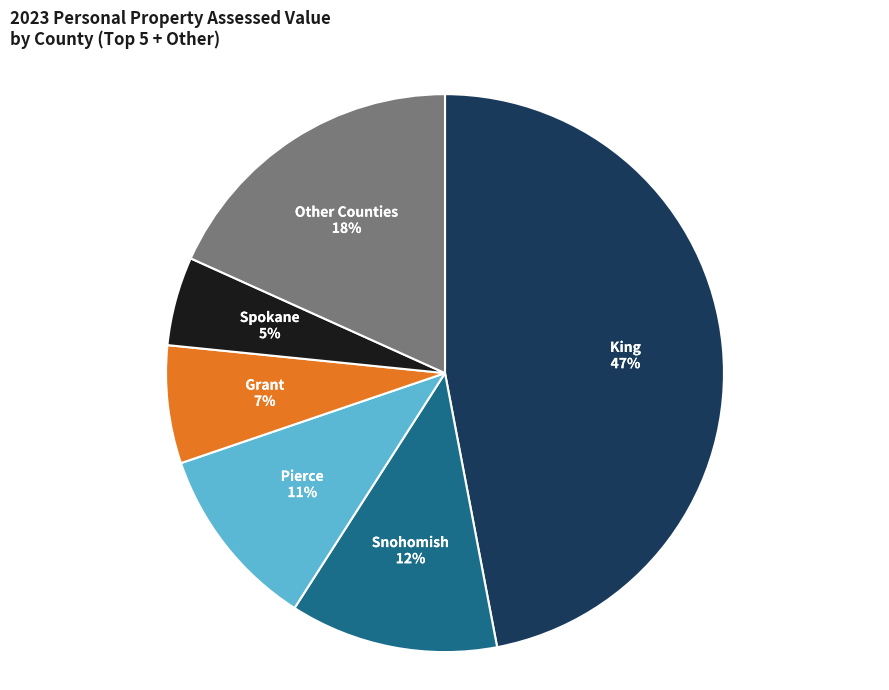

Count the number of slices in the pie.

6